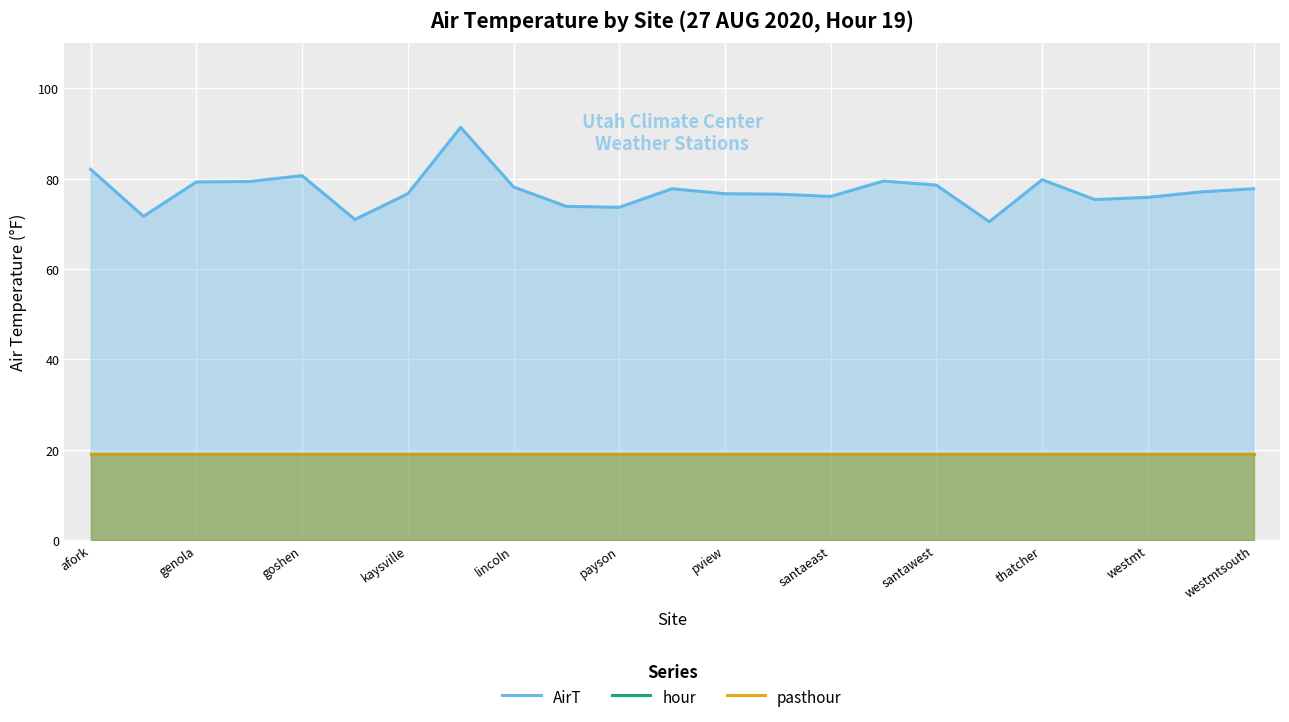

At which label is pasthour closest to 19?

afork